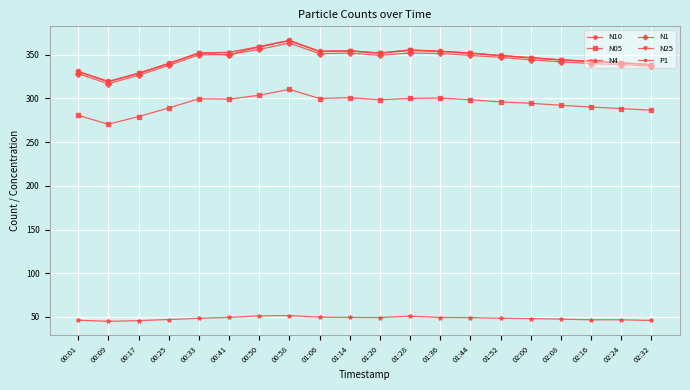

Is the value of P1 at 00:41 greater than the value of N1 at 00:25?

No